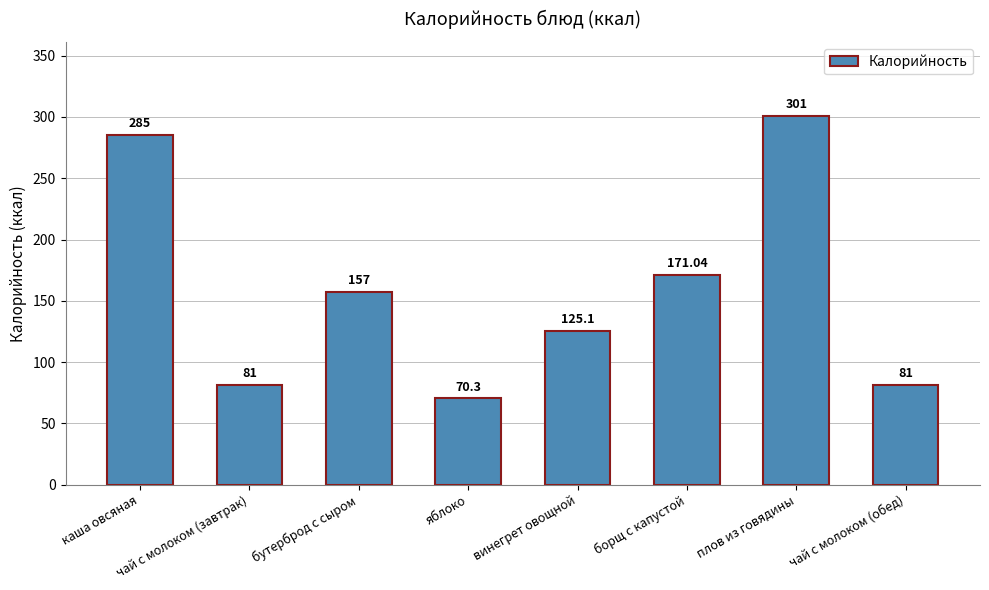

What is the sum of the values at борщ с капустой and чай с молоком (обед)?

252.0